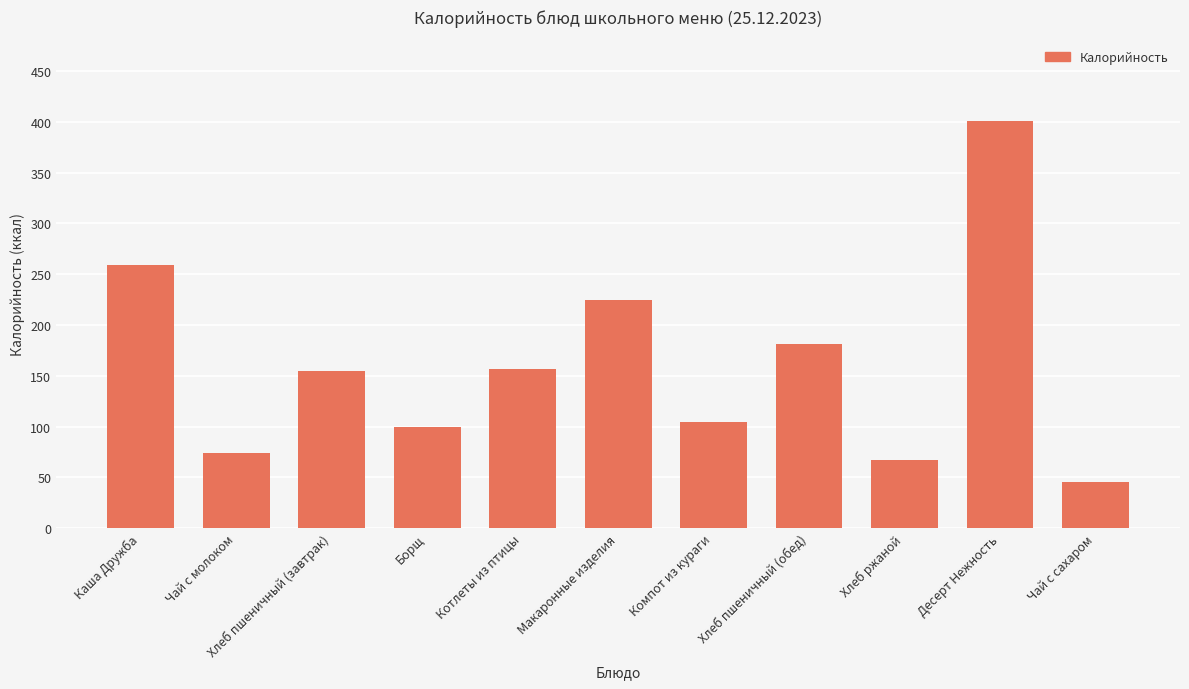

What is the value of the 7th bar from the left?

105